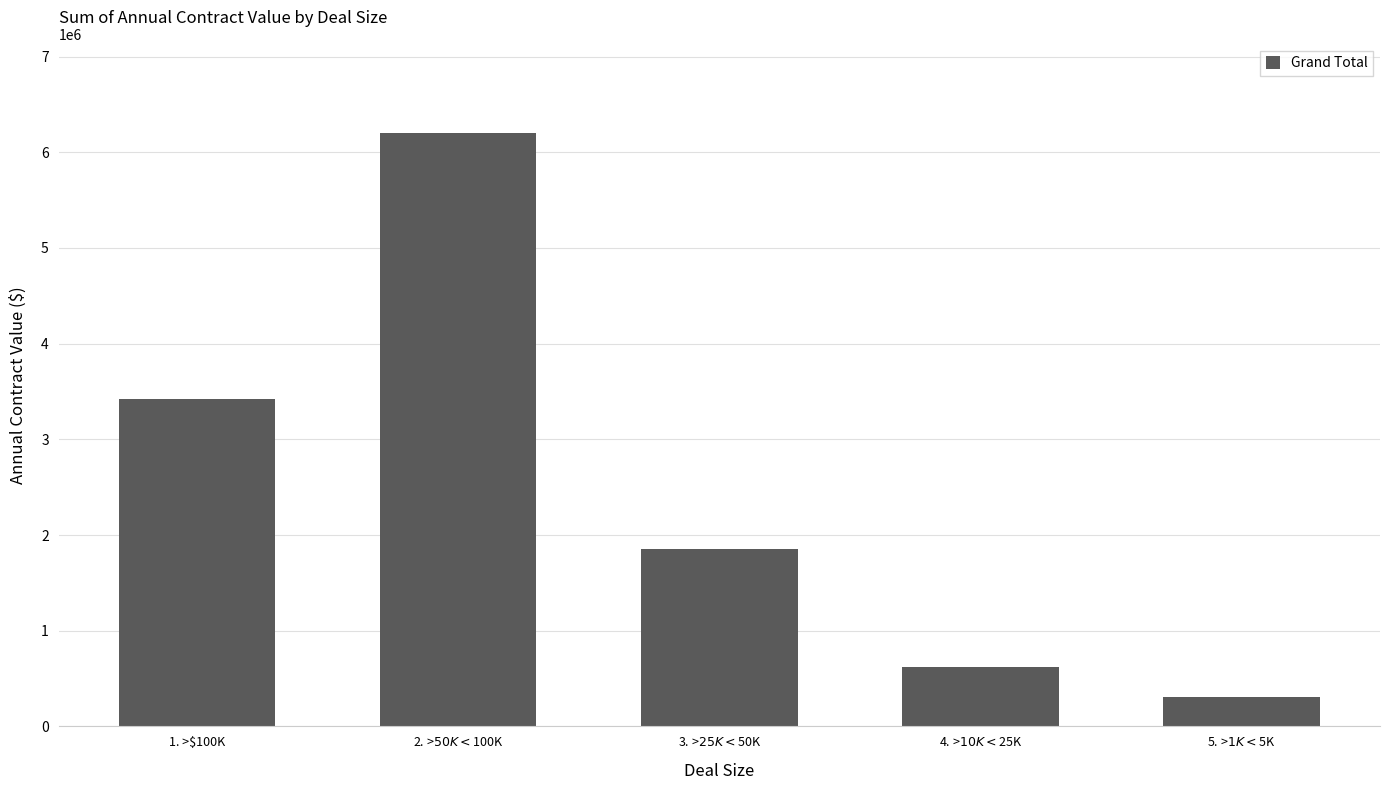

Rank the categories by value from lowest to highest.

5. >$1K <$5K, 4. >$10K <$25K, 3. >$25K <$50K, 1. >$100K, 2. >$50K <$100K